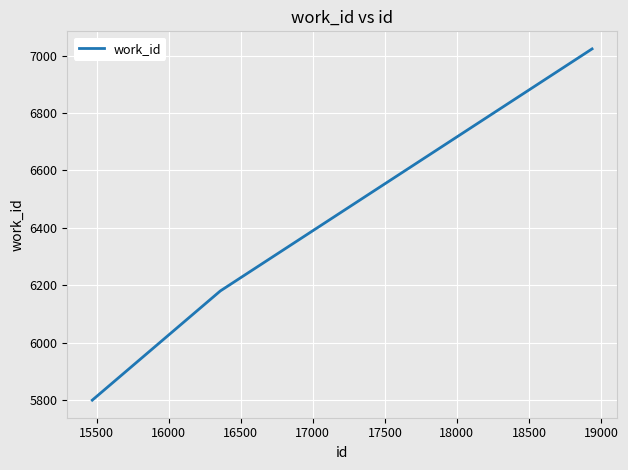

What is the smallest value displayed?

5801